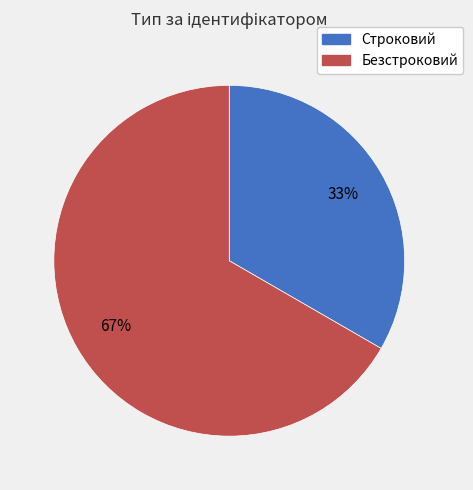

Is Строковий the majority of the pie?

No